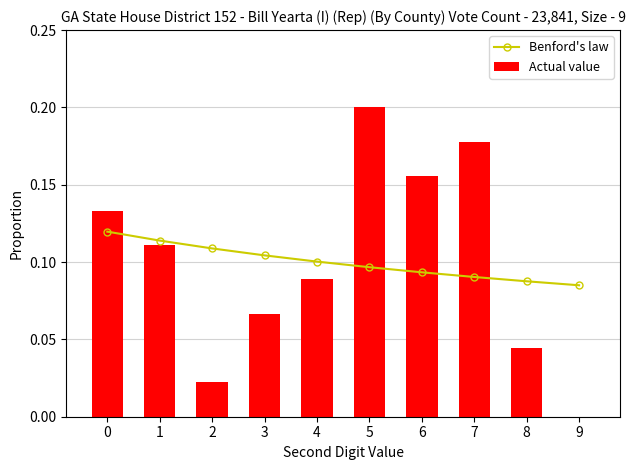

What is the average value of the Benford's law series?

0.1